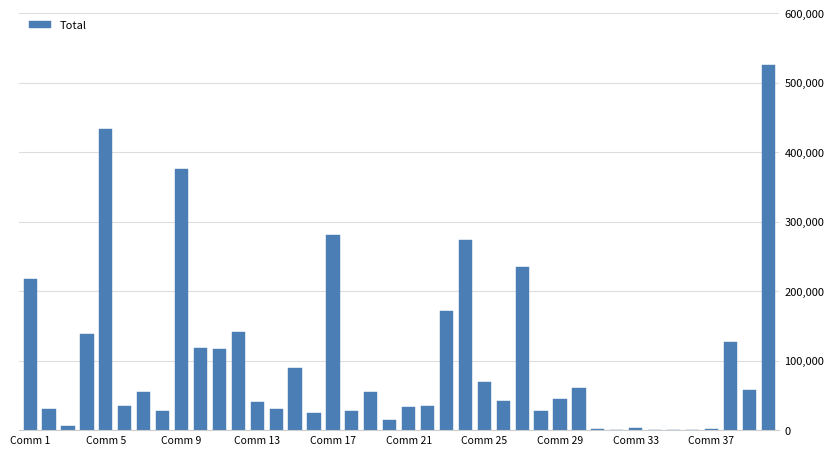

What is the sum of all values?

3972488